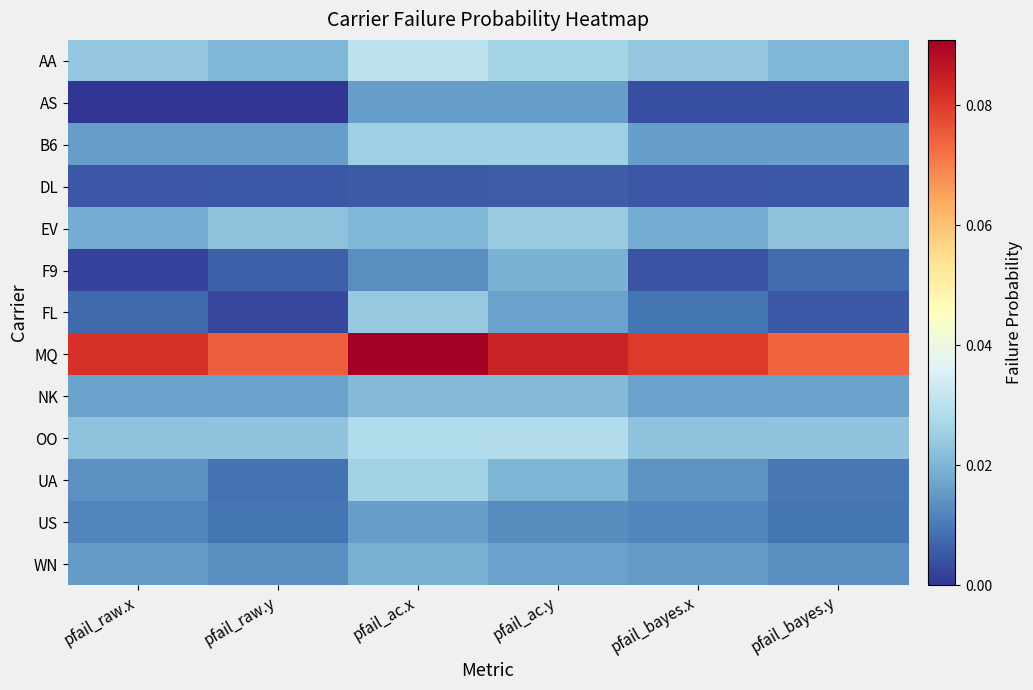

Reading left to right, transcribe all the data shown in this chart.

AA: pfail_raw.x=0.0	pfail_raw.y=0.0	pfail_ac.x=0.0	pfail_ac.y=0.0	pfail_bayes.x=0.0	pfail_bayes.y=0.0
AS: pfail_raw.x=0.0	pfail_raw.y=0.0	pfail_ac.x=0.0	pfail_ac.y=0.0	pfail_bayes.x=0.0	pfail_bayes.y=0.0
B6: pfail_raw.x=0.0	pfail_raw.y=0.0	pfail_ac.x=0.0	pfail_ac.y=0.0	pfail_bayes.x=0.0	pfail_bayes.y=0.0
DL: pfail_raw.x=0.0	pfail_raw.y=0.0	pfail_ac.x=0.0	pfail_ac.y=0.0	pfail_bayes.x=0.0	pfail_bayes.y=0.0
EV: pfail_raw.x=0.0	pfail_raw.y=0.0	pfail_ac.x=0.0	pfail_ac.y=0.0	pfail_bayes.x=0.0	pfail_bayes.y=0.0
F9: pfail_raw.x=0.0	pfail_raw.y=0.0	pfail_ac.x=0.0	pfail_ac.y=0.0	pfail_bayes.x=0.0	pfail_bayes.y=0.0
FL: pfail_raw.x=0.0	pfail_raw.y=0.0	pfail_ac.x=0.0	pfail_ac.y=0.0	pfail_bayes.x=0.0	pfail_bayes.y=0.0
MQ: pfail_raw.x=0.1	pfail_raw.y=0.1	pfail_ac.x=0.1	pfail_ac.y=0.1	pfail_bayes.x=0.1	pfail_bayes.y=0.1
NK: pfail_raw.x=0.0	pfail_raw.y=0.0	pfail_ac.x=0.0	pfail_ac.y=0.0	pfail_bayes.x=0.0	pfail_bayes.y=0.0
OO: pfail_raw.x=0.0	pfail_raw.y=0.0	pfail_ac.x=0.0	pfail_ac.y=0.0	pfail_bayes.x=0.0	pfail_bayes.y=0.0
UA: pfail_raw.x=0.0	pfail_raw.y=0.0	pfail_ac.x=0.0	pfail_ac.y=0.0	pfail_bayes.x=0.0	pfail_bayes.y=0.0
US: pfail_raw.x=0.0	pfail_raw.y=0.0	pfail_ac.x=0.0	pfail_ac.y=0.0	pfail_bayes.x=0.0	pfail_bayes.y=0.0
WN: pfail_raw.x=0.0	pfail_raw.y=0.0	pfail_ac.x=0.0	pfail_ac.y=0.0	pfail_bayes.x=0.0	pfail_bayes.y=0.0